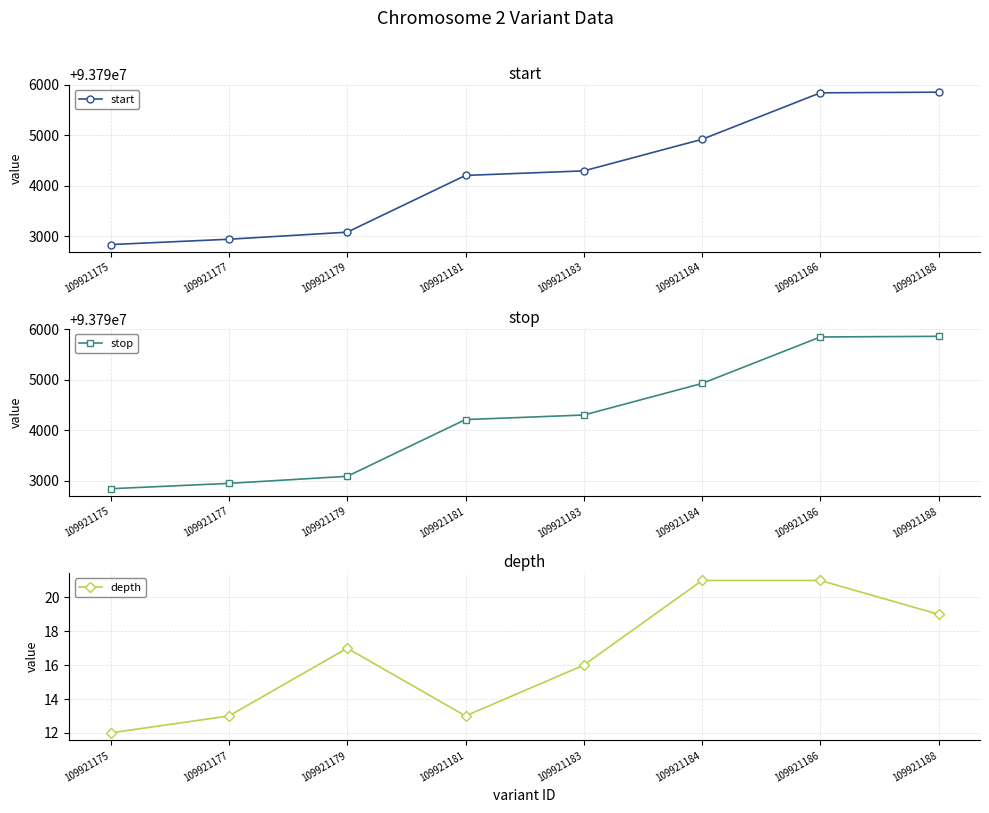

True or false: stop has more than 0 points higher than both neighbors.

False